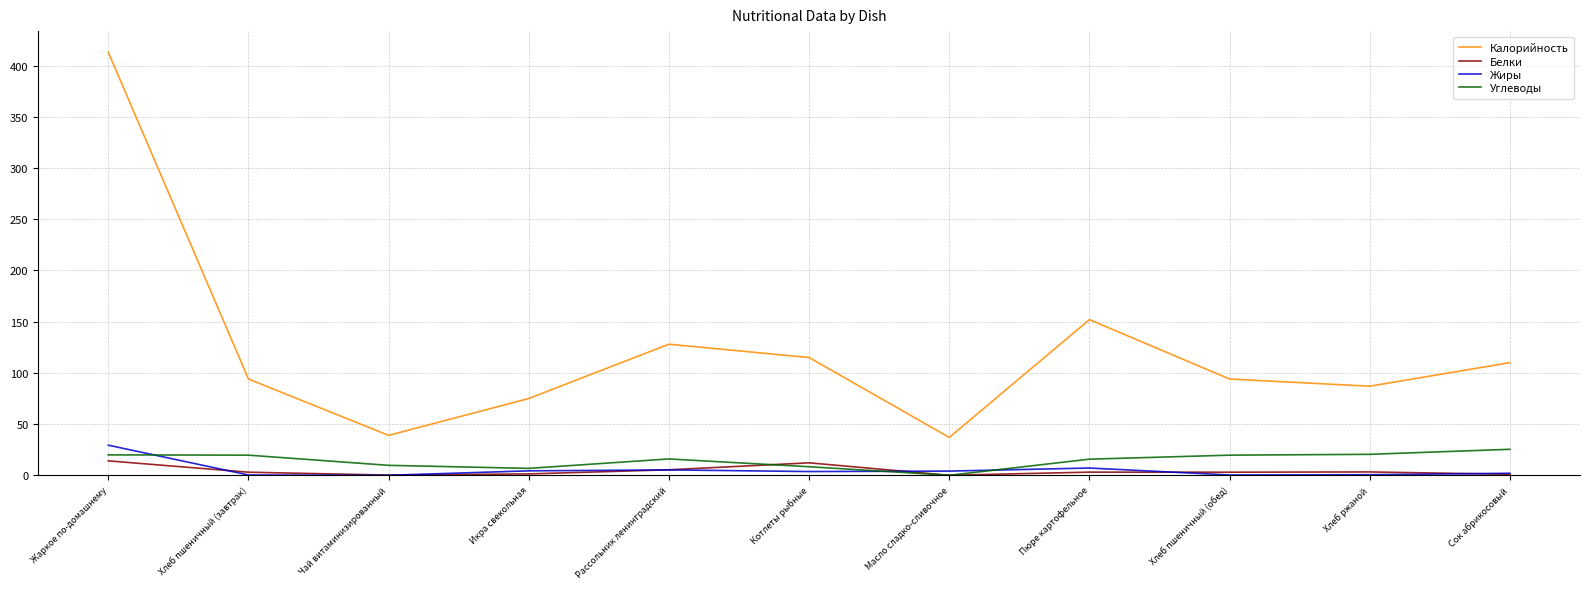

Which label corresponds to the largest value in the chart?

Жаркое по-домашнему